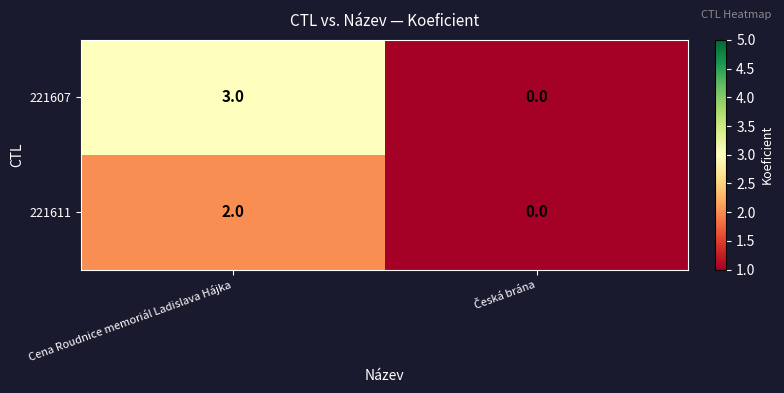

Is it true that 221611 equals 2 at Cena Roudnice memoriál Ladislava Hájka?

True